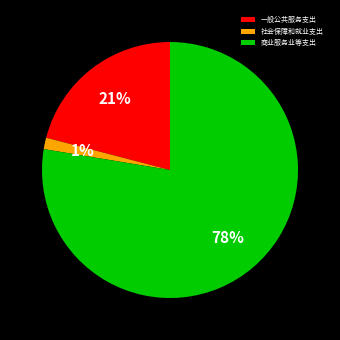

True or false: 一般公共服务支出 accounts for 16% of the total.

False